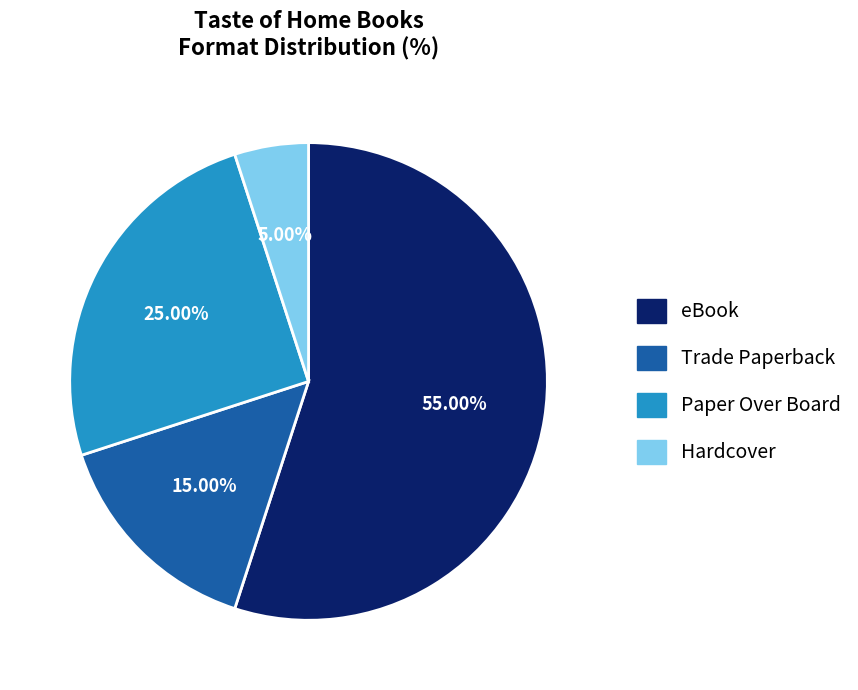

What is the smallest slice in the pie chart?

Hardcover